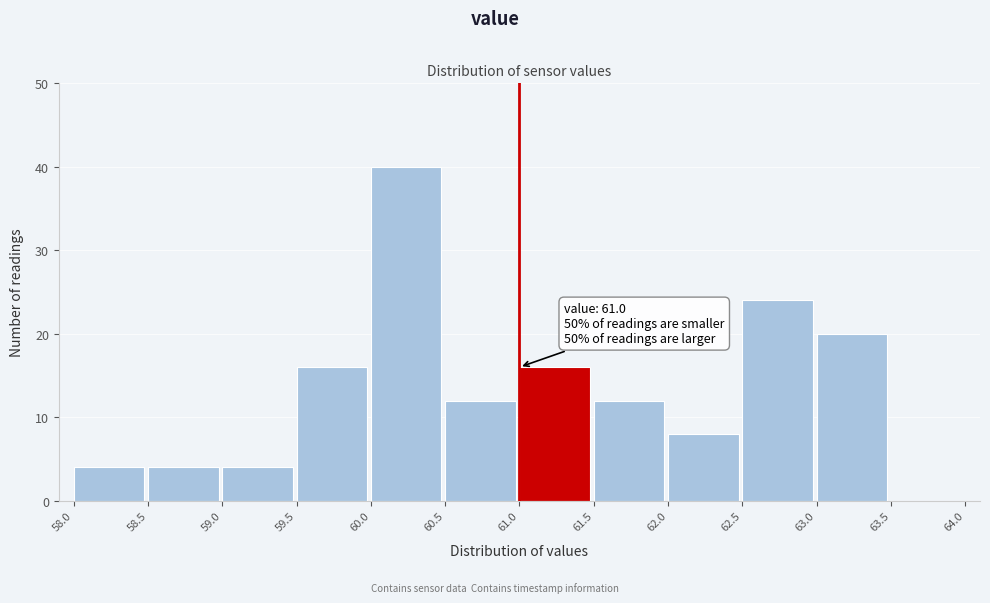

Which range on the x-axis has the tallest bar?

60.0 to 60.5